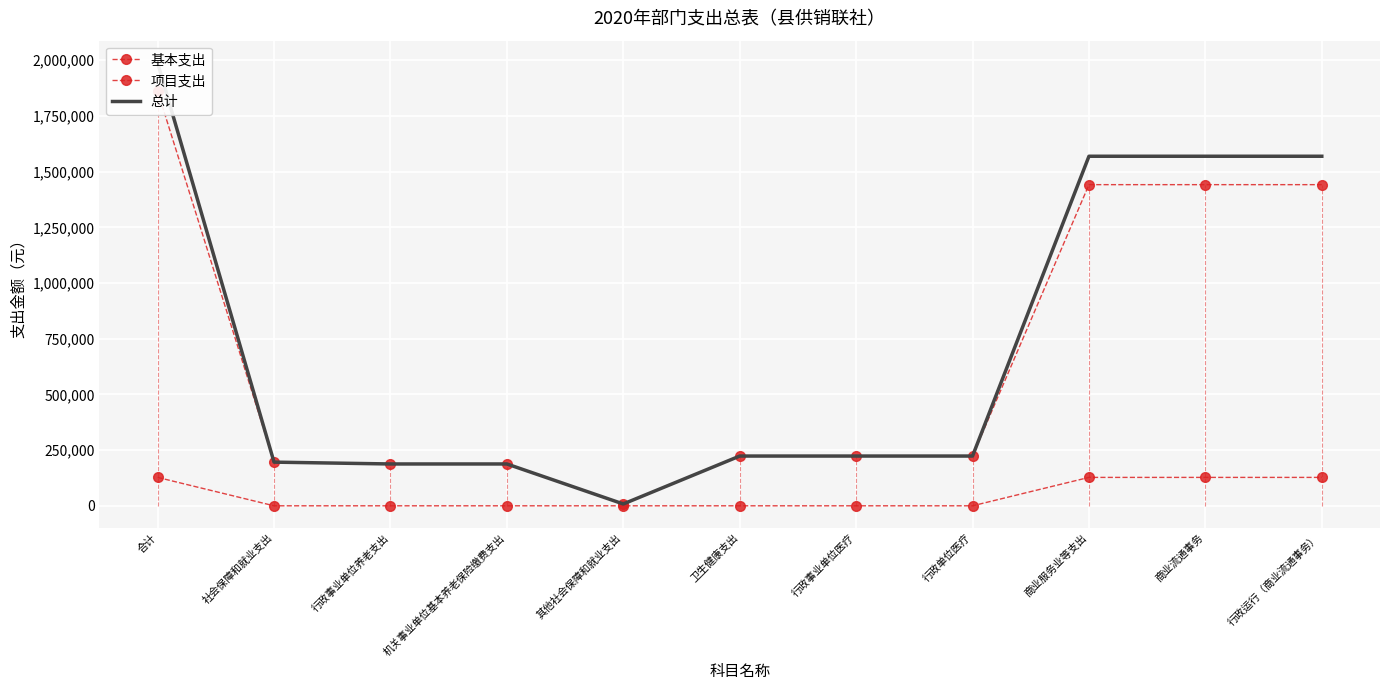

Is this an area chart (filled region under the line)?

No